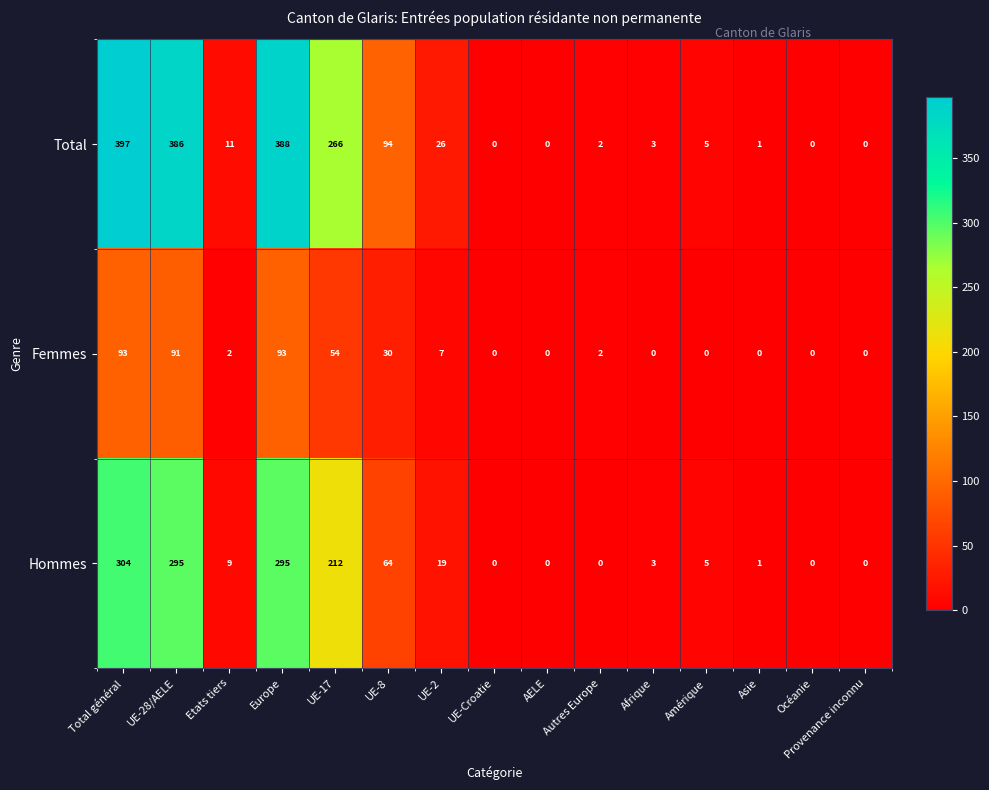

What is the maximum value shown in the chart?

397